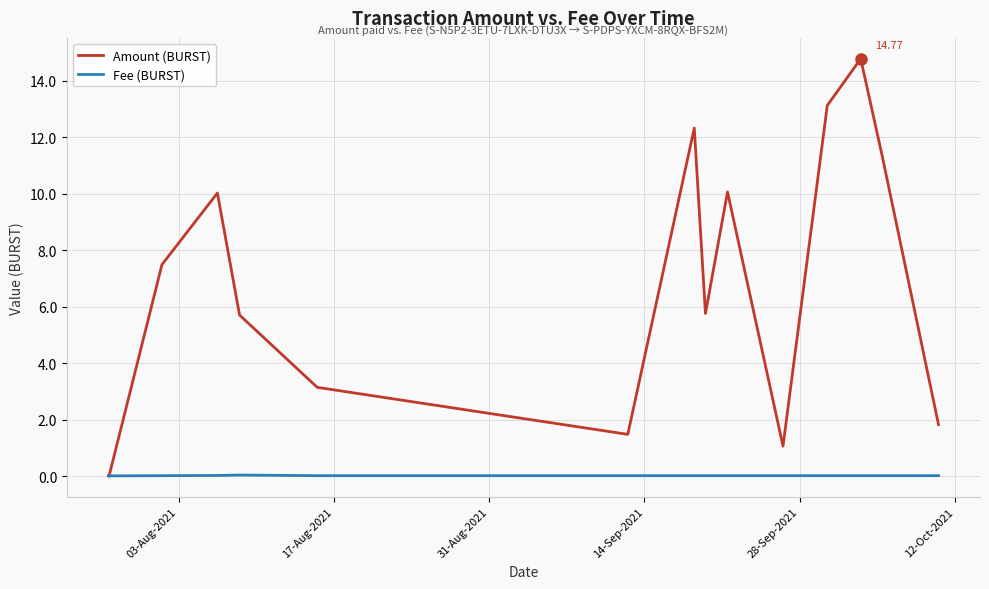

Which series has the largest total across all categories?

Amount (BURST)